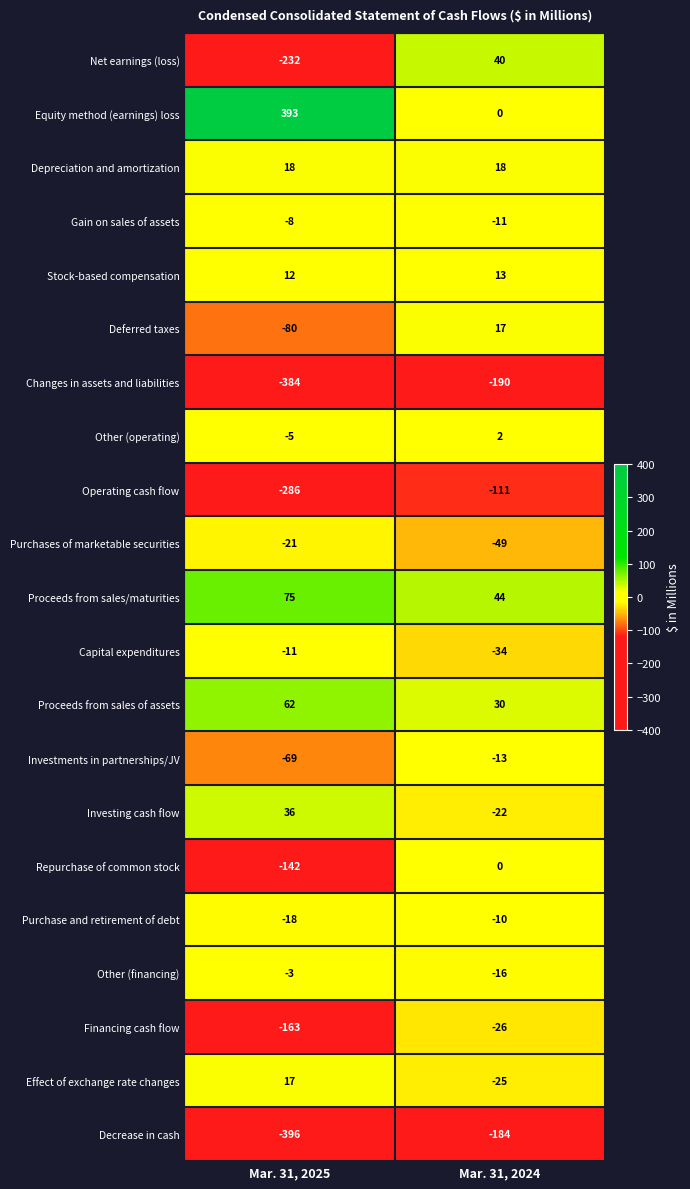

List the labels in order of Purchase and retirement of debt value, largest first.

Mar. 31, 2024, Mar. 31, 2025